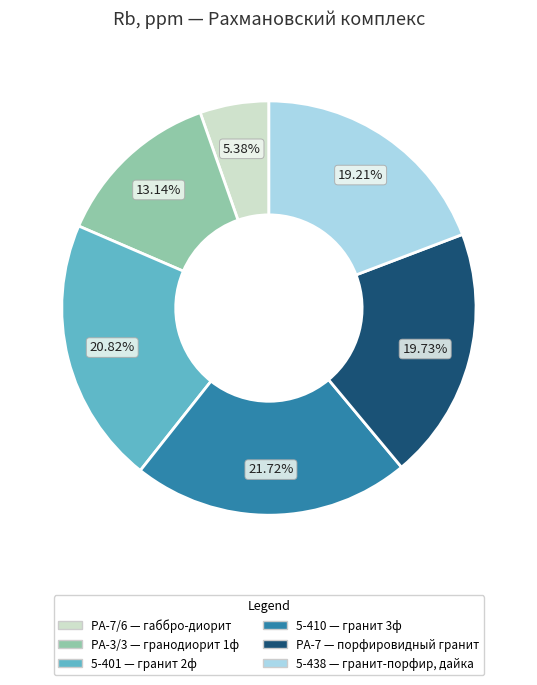

Does any single category account for the majority?

No